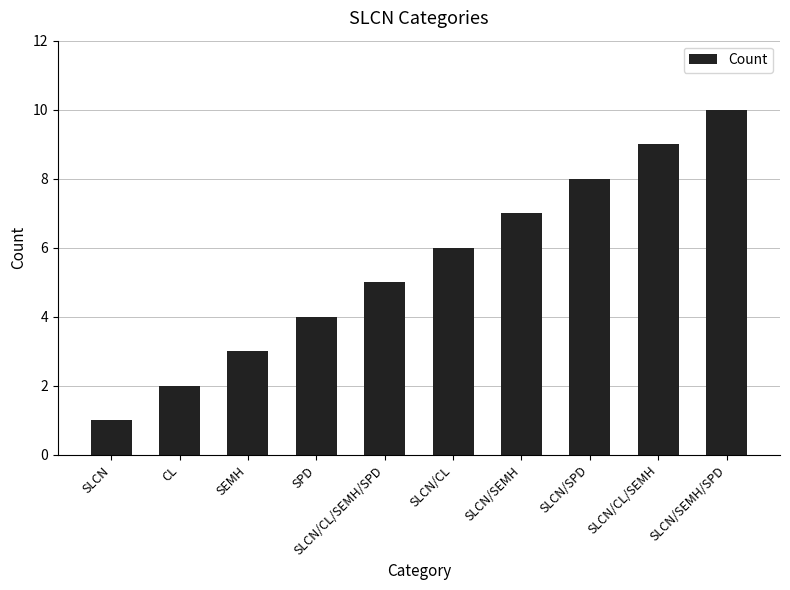

What is the value of the 1st bar from the left?

1